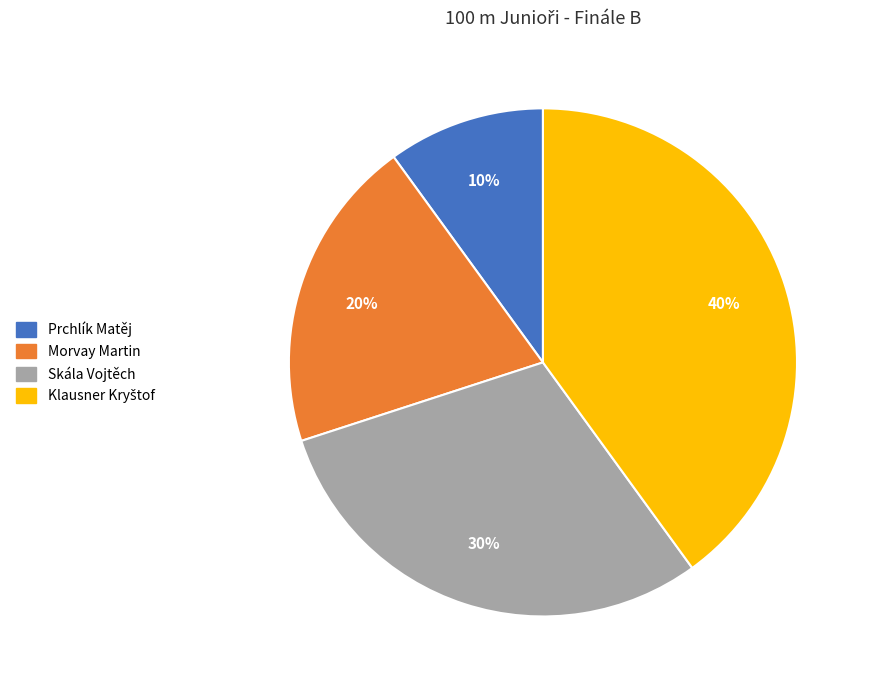

Between Prchlík Matěj and Skála Vojtěch, which is larger?

Skála Vojtěch